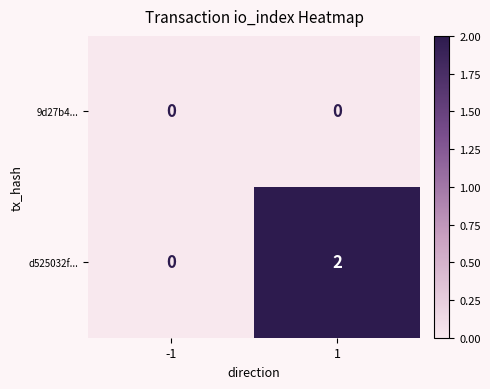

Reading right to left, what are all the values shown in this chart?

9d27b4...: 0	0
d525032f...: 2	0